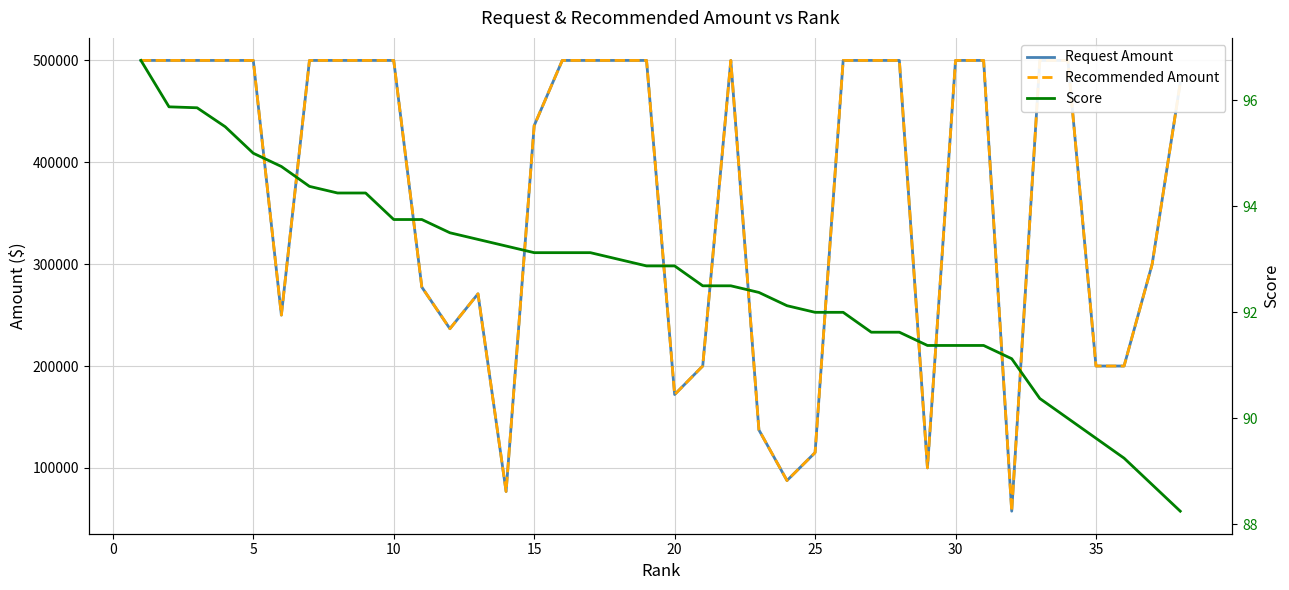

What is the maximum value shown in the chart?

500000.0